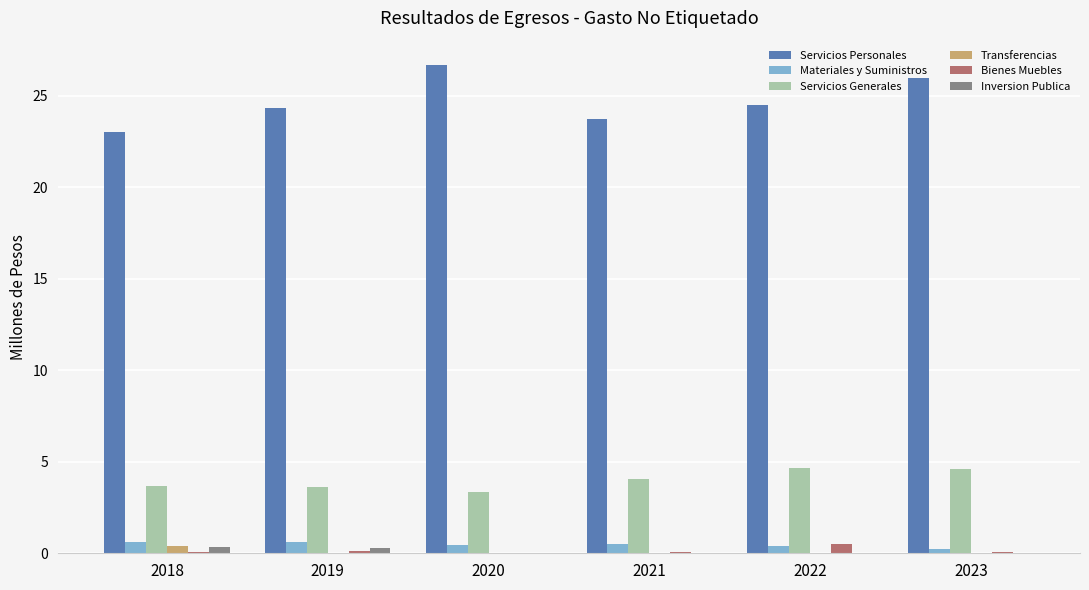

Which category has the highest value across all series?

2020